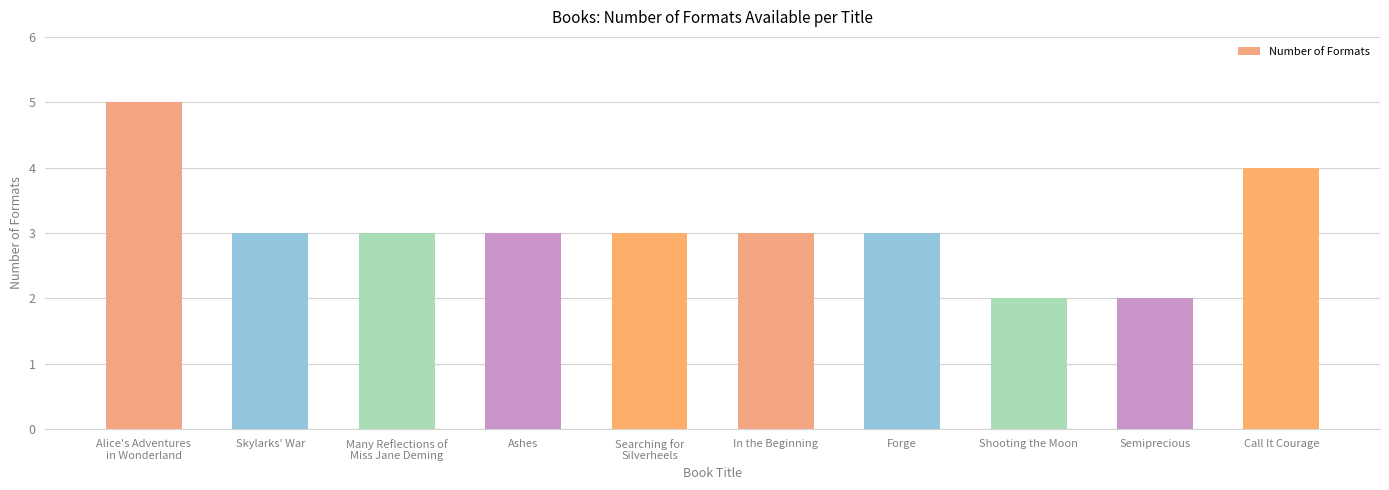

What is the average value?

3